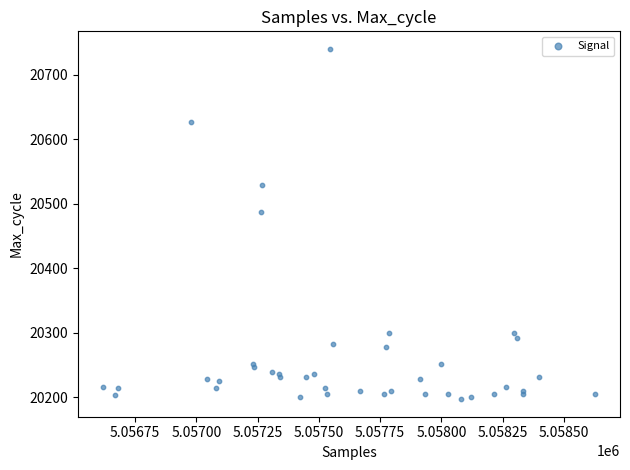

What Y value in the scatter plot is closest to 20468?

20487